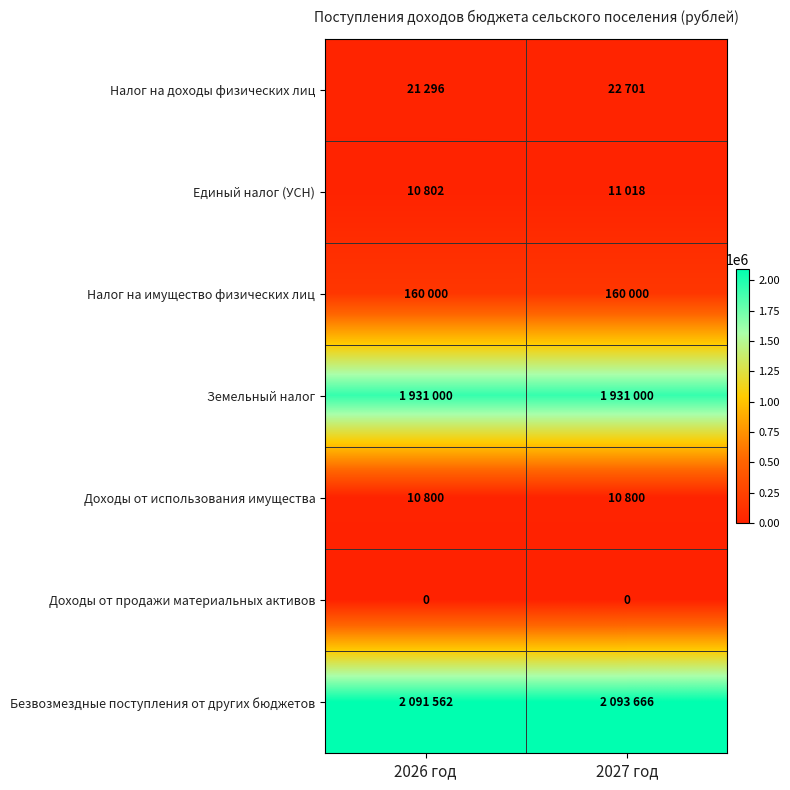

What is the spread (max minus min) of values at 2027 год?

2093666